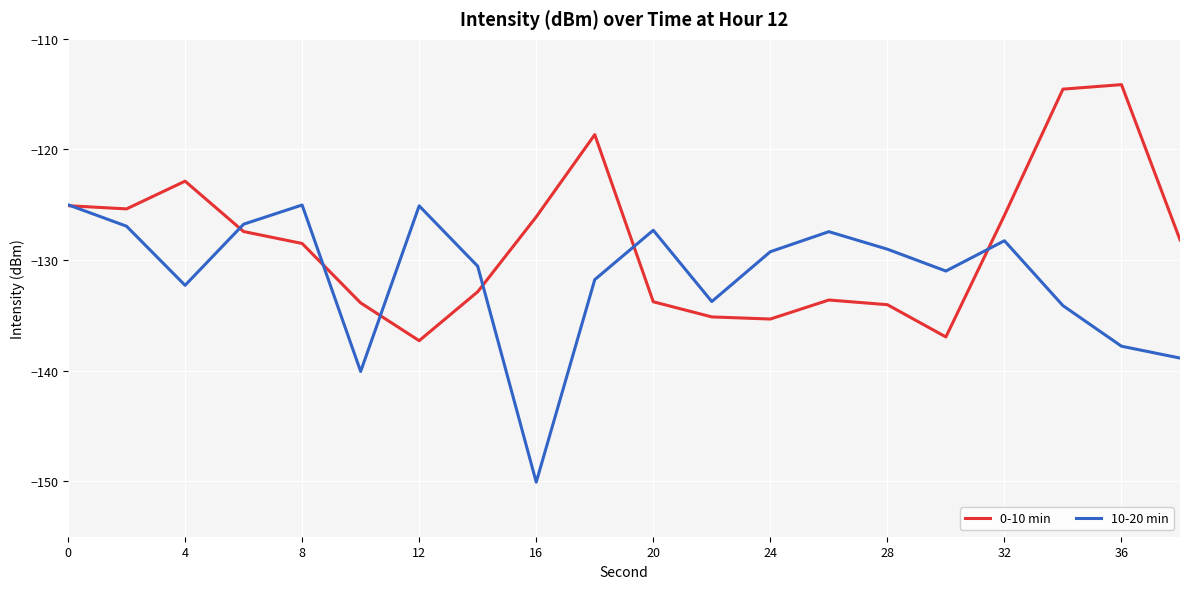

Count the number of data series in this chart.

2